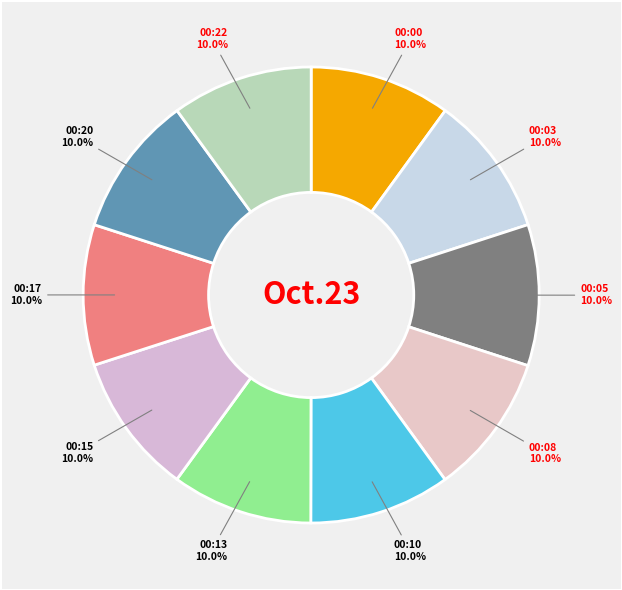

Count the number of slices in the pie.

10